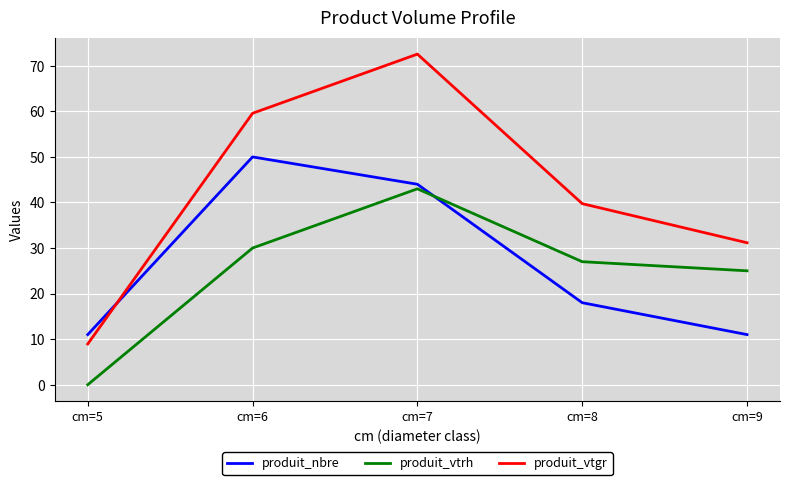

List the series in order of their peak value, lowest first.

produit_vtrh, produit_nbre, produit_vtgr